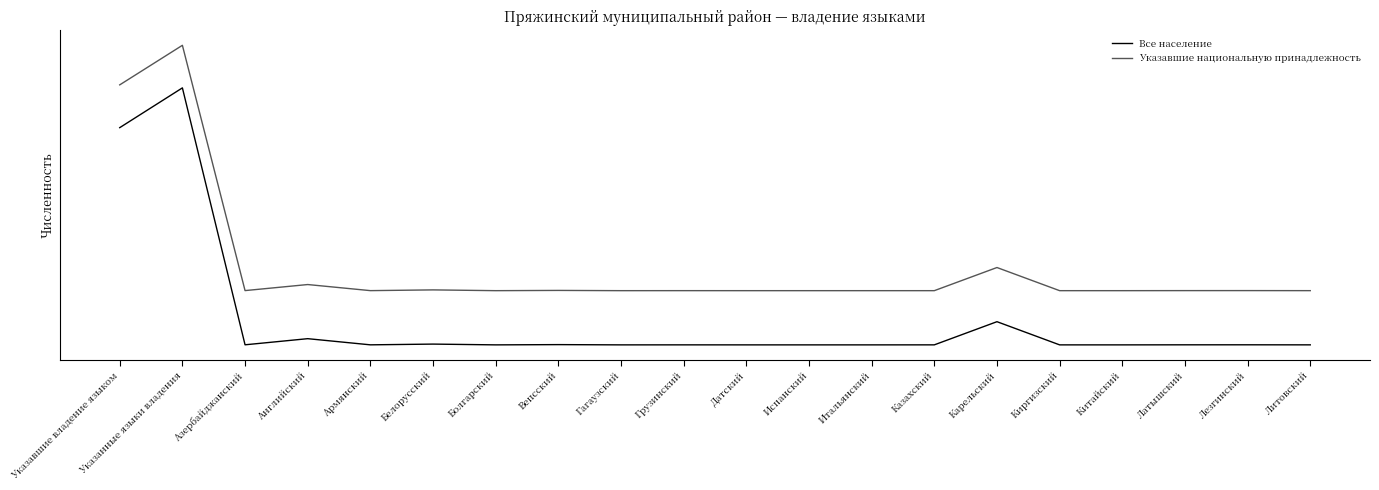

Reading left to right, list all the values displayed in this chart.

Все население: 12024	14225	5	344	3	44	1	15	1	2	1	1	1	2	1284	1	1	4	5	2
Указавшие национальную принадлежность: 14392	16581	3005	3340	3003	3044	3001	3015	3001	3002	3001	3001	3001	3001	4282	3001	3001	3004	3005	3002